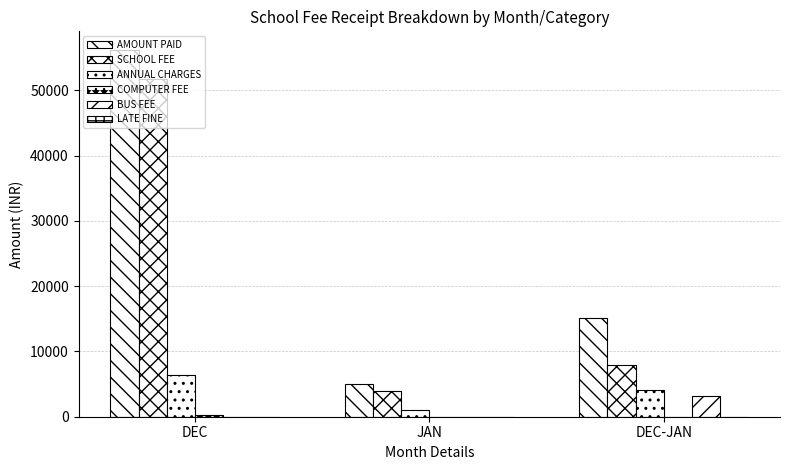

Reading right to left, list all the values displayed in this chart.

AMOUNT PAID: DEC-JAN=15180	JAN=4970	DEC=56250
SCHOOL FEE: DEC-JAN=7900	JAN=3950	DEC=51700
ANNUAL CHARGES: DEC-JAN=4080	JAN=1020	DEC=6340
COMPUTER FEE: DEC-JAN=0	JAN=0	DEC=250
BUS FEE: DEC-JAN=3200	JAN=0	DEC=0
LATE FINE: DEC-JAN=0	JAN=0	DEC=0